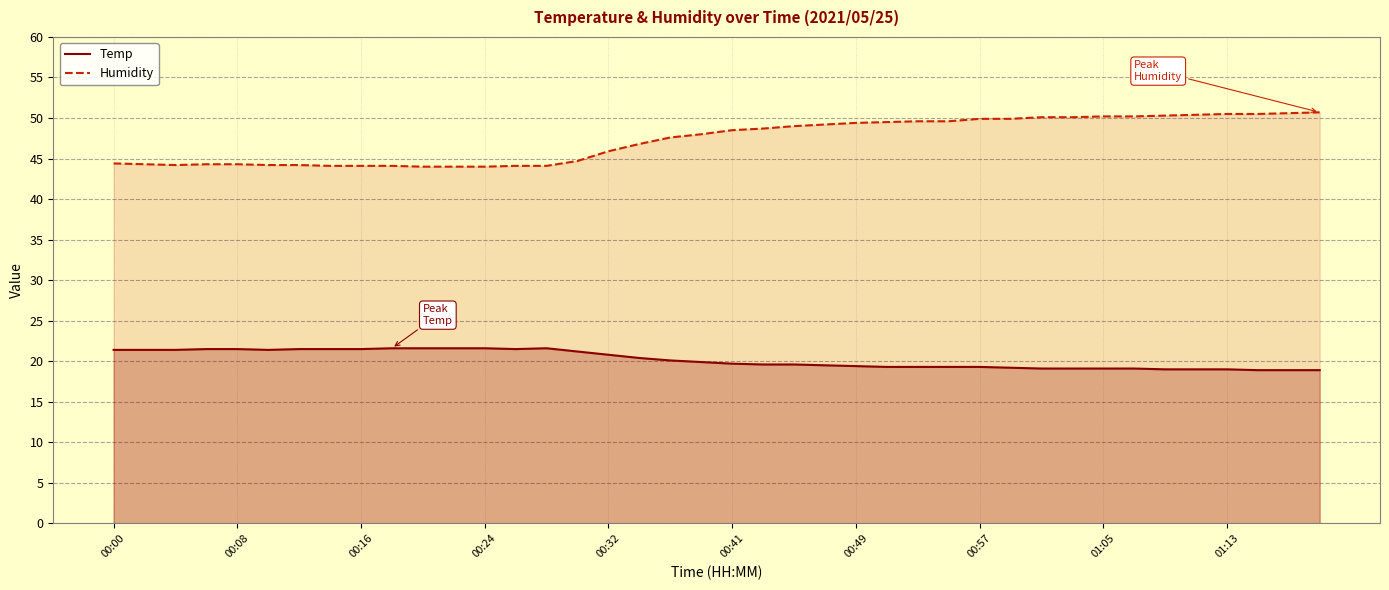

What is the difference between the maximum and minimum values in the Humidity series?

6.7